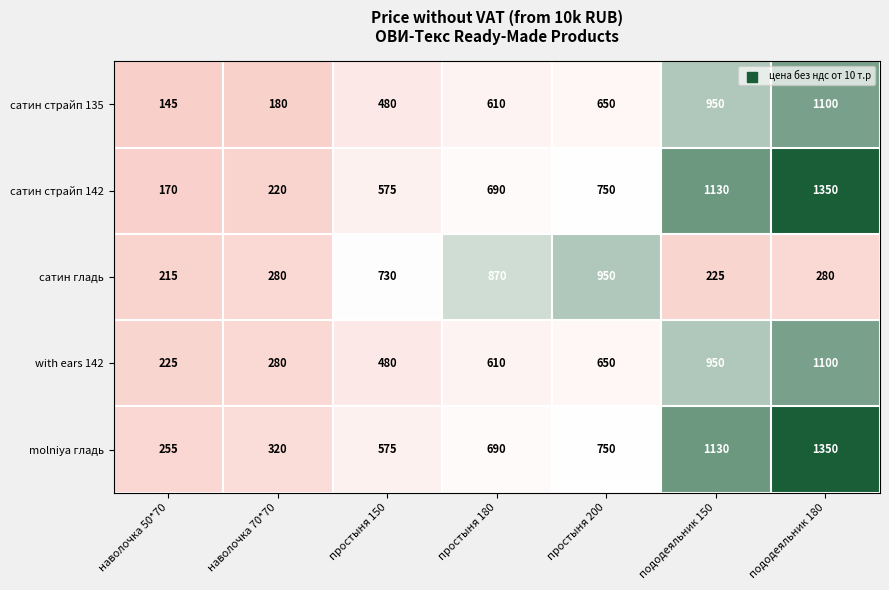

Which series has the widest spread of values?

сатин страйп 142